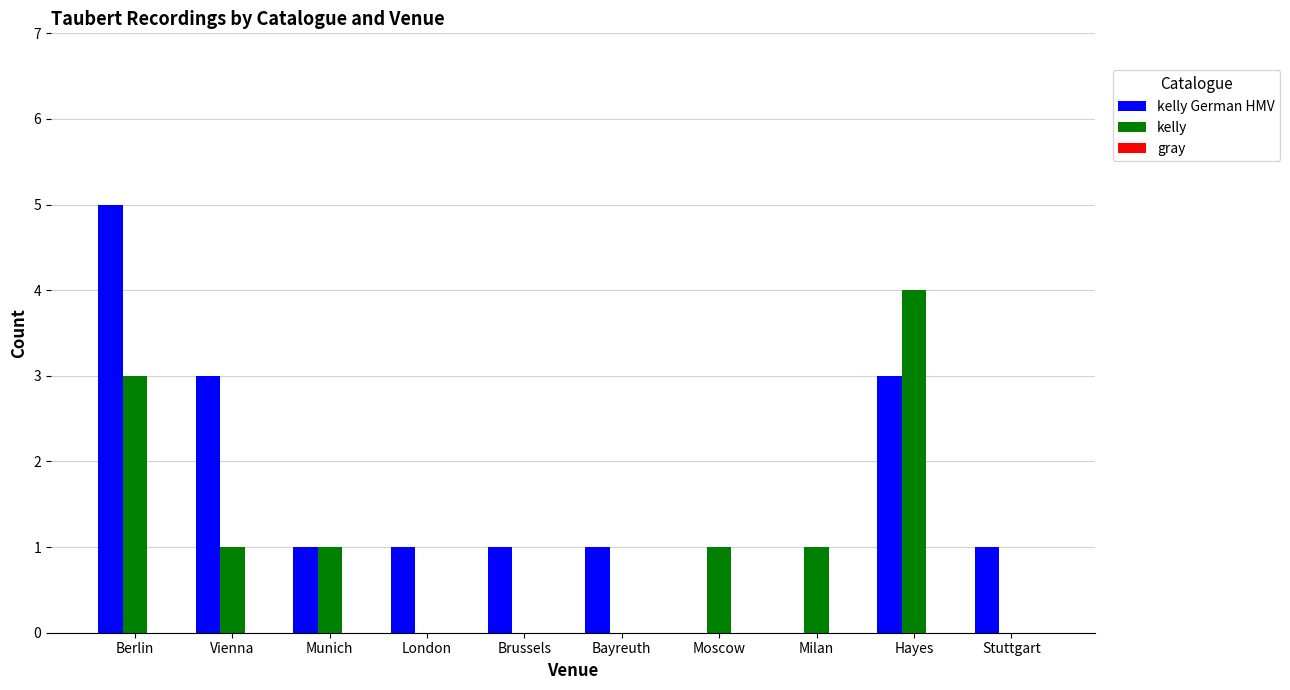

Which series changed the most between Berlin and Moscow?

kelly German HMV